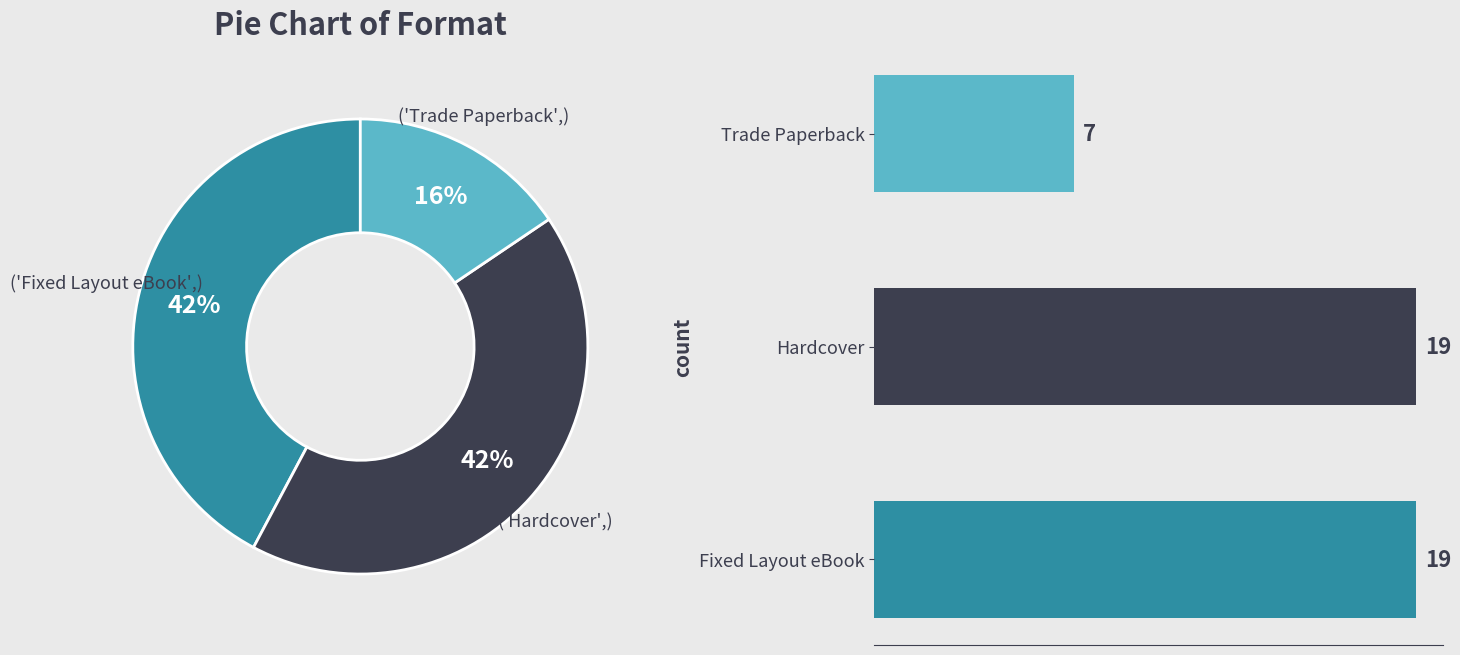

What percentage is the Trade Paperback slice, to the nearest percent?

16%